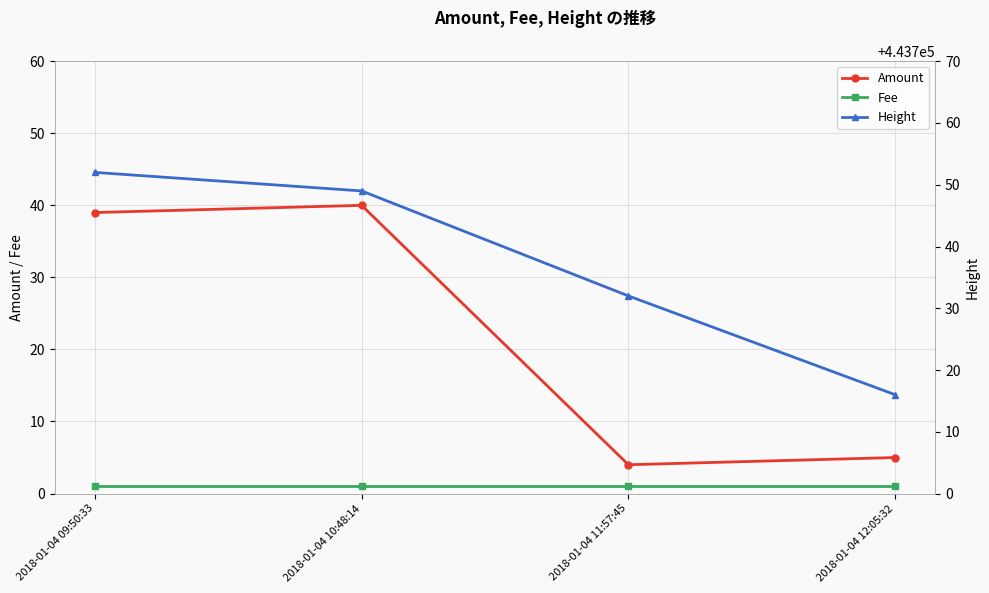

Reading right to left, extract all data points from this chart.

Amount: 2018-01-04 12:05:32=5	2018-01-04 11:57:45=4	2018-01-04 10:48:14=40	2018-01-04 09:50:33=39
Fee: 2018-01-04 12:05:32=1	2018-01-04 11:57:45=1	2018-01-04 10:48:14=1	2018-01-04 09:50:33=1
Height: 2018-01-04 12:05:32=443716	2018-01-04 11:57:45=443732	2018-01-04 10:48:14=443749	2018-01-04 09:50:33=443752